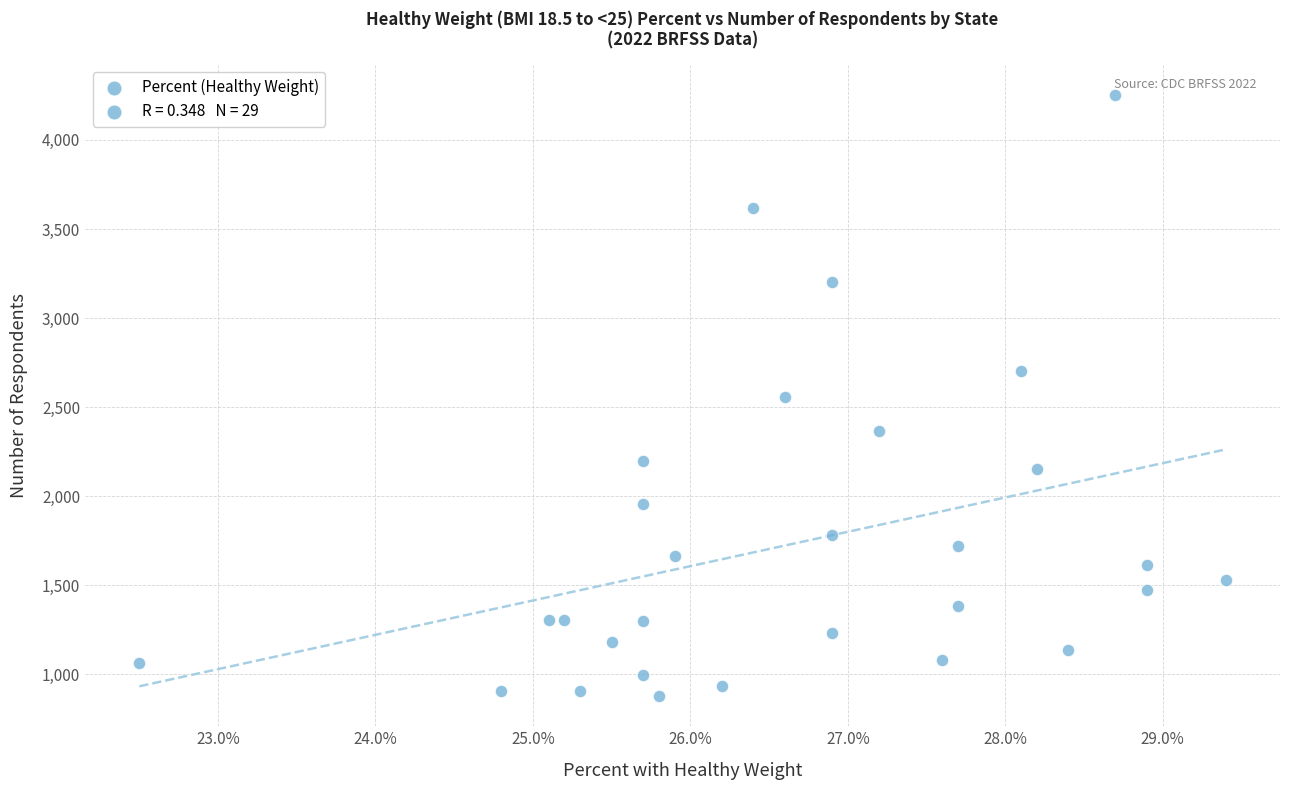

What is the range of Y values (max minus min)?

3376